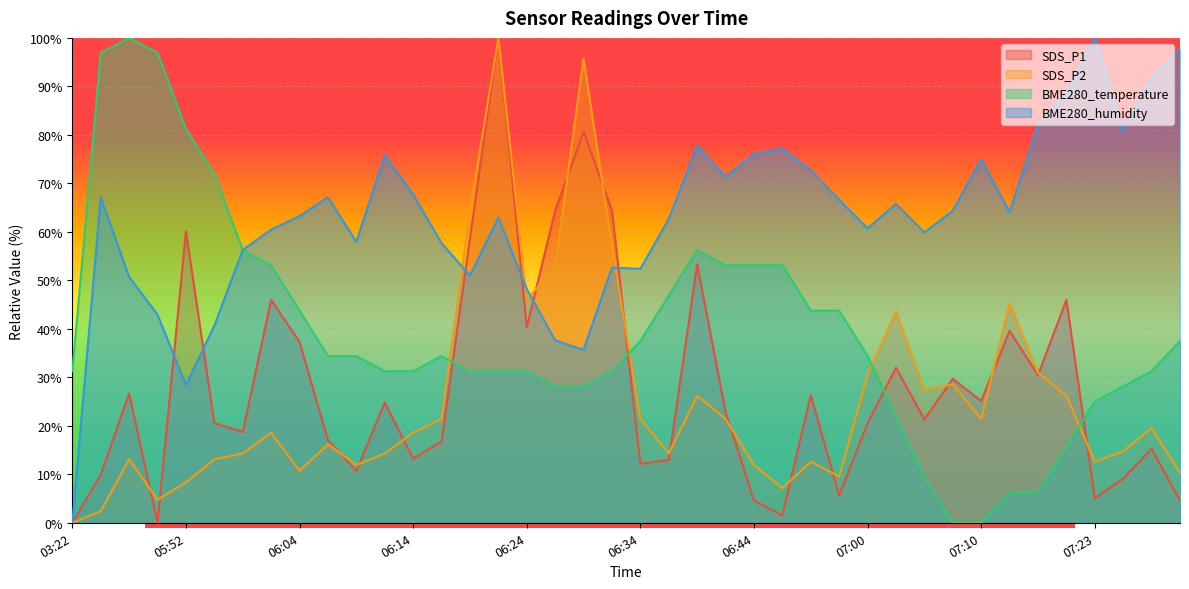

Rank the series at 06:24 from highest to lowest value.

BME280_humidity, SDS_P2, SDS_P1, BME280_temperature